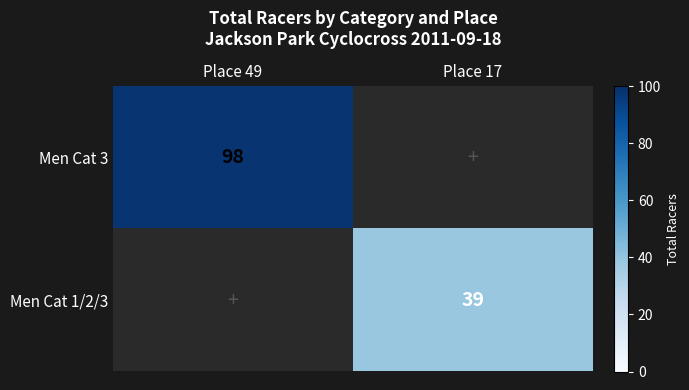

The Men Cat 1/2/3 series shows 19 at Place 17. True or false?

False